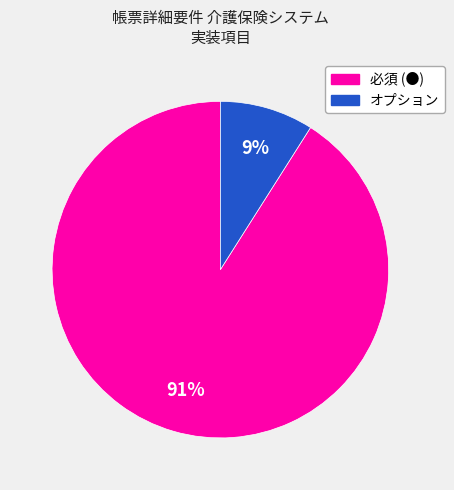

Which slice is the smallest?

オプション